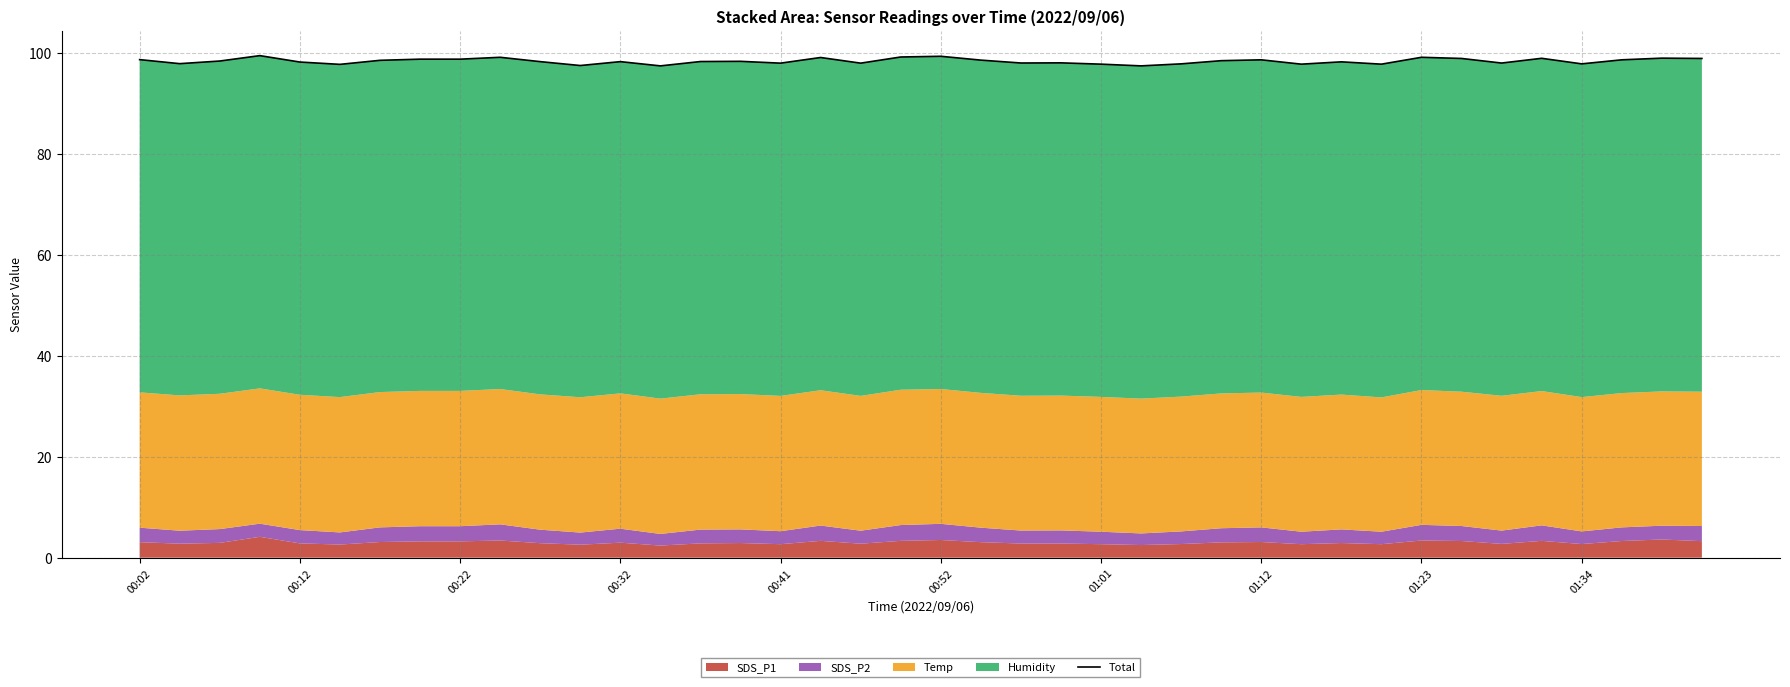

Approximately how many times larger is the value at 20 compared to 00:12?

1.0